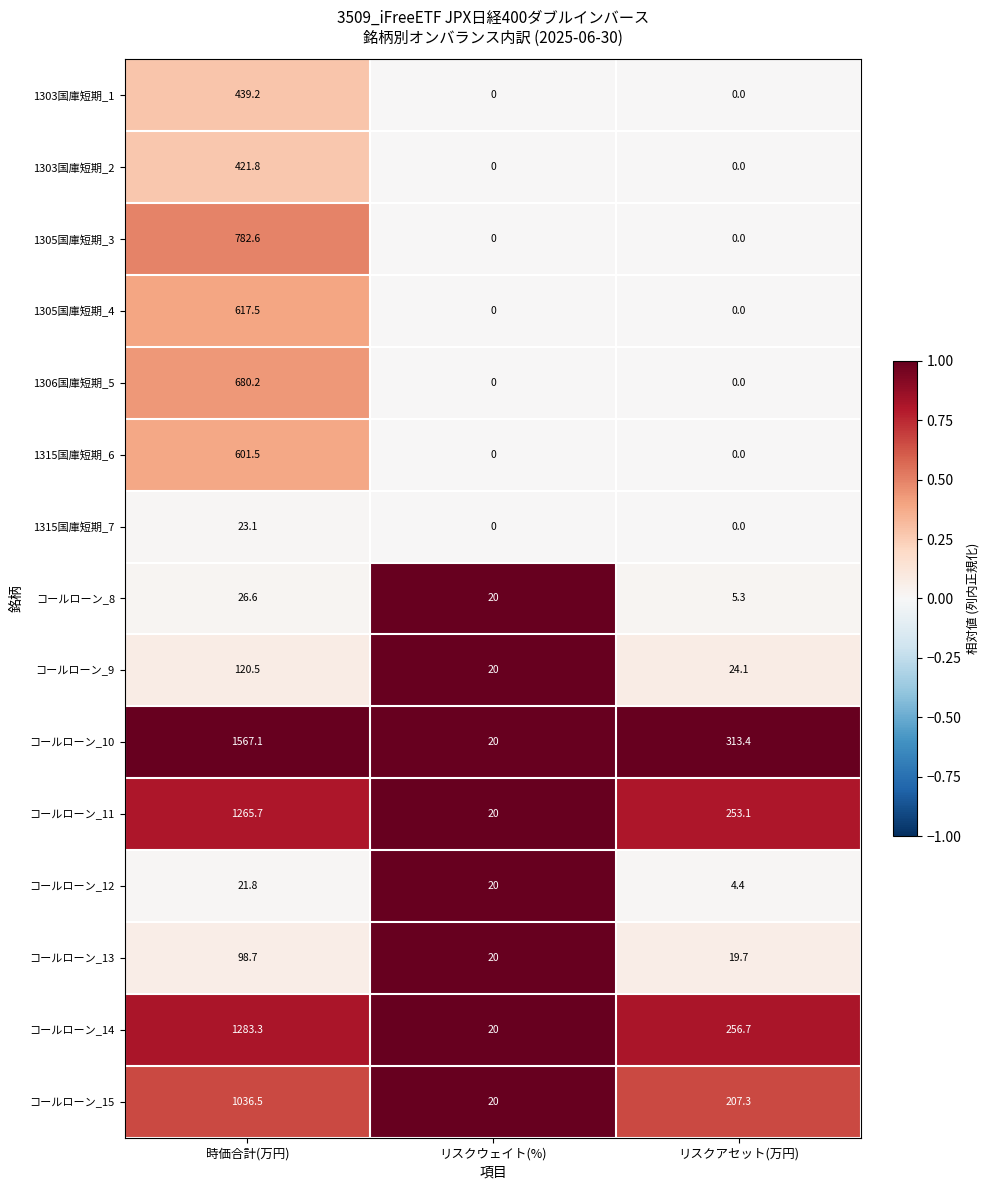

Which category has the highest value in the コールローン_10 series?

時価合計(万円)